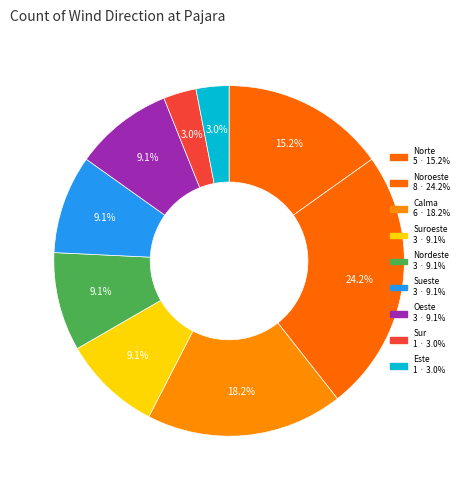

How many slices are in this pie chart?

9